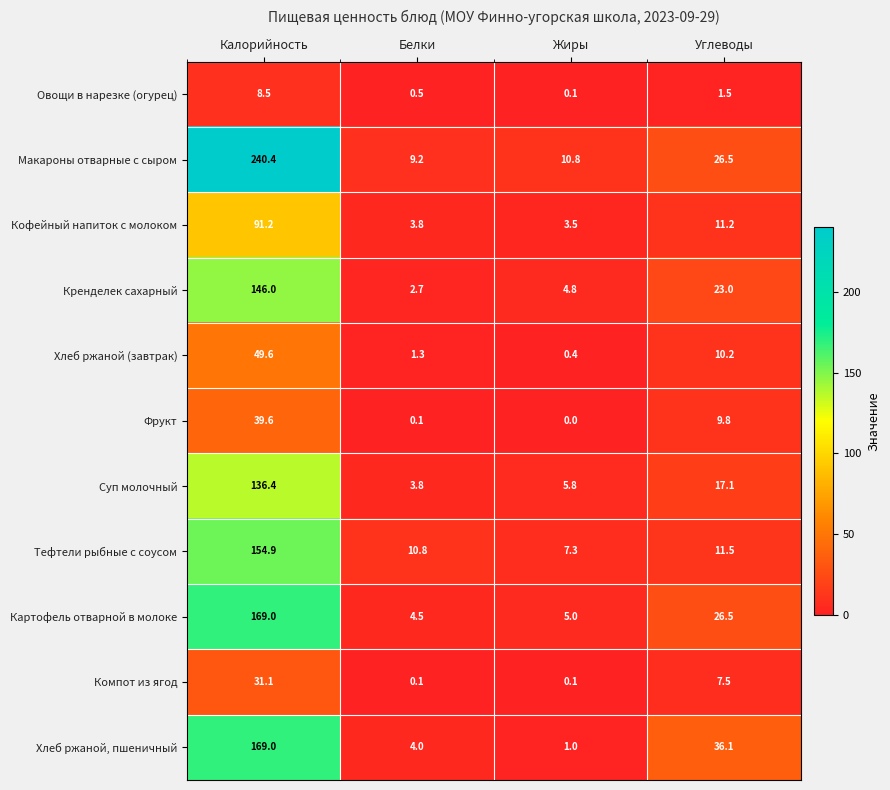

At which label does Хлеб ржаной (завтрак) first exceed 10?

Калорийность